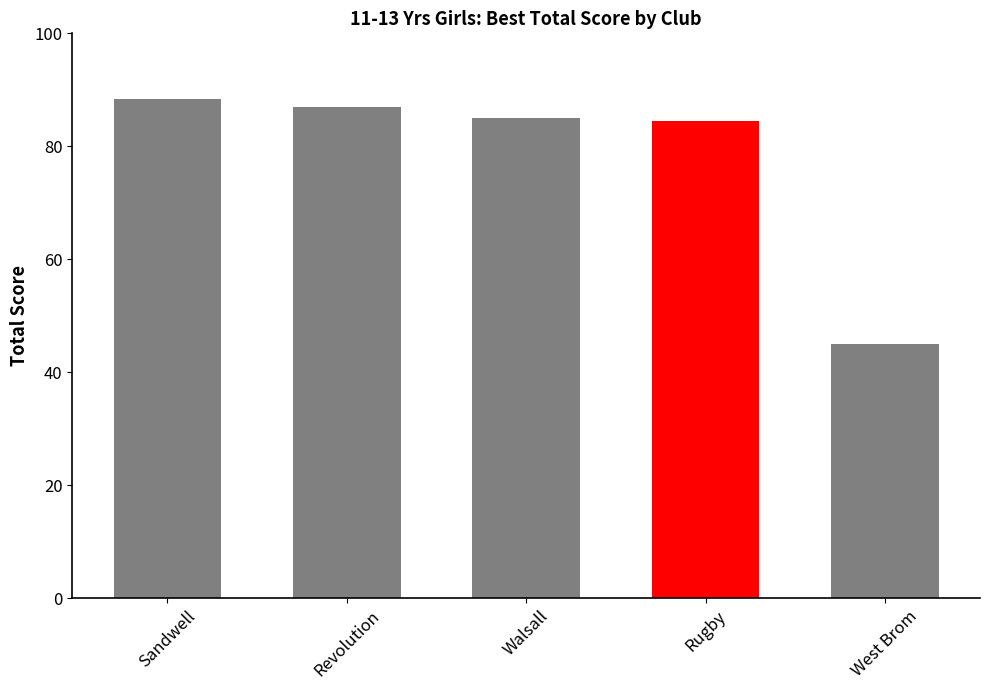

How many bars are there in total?

5